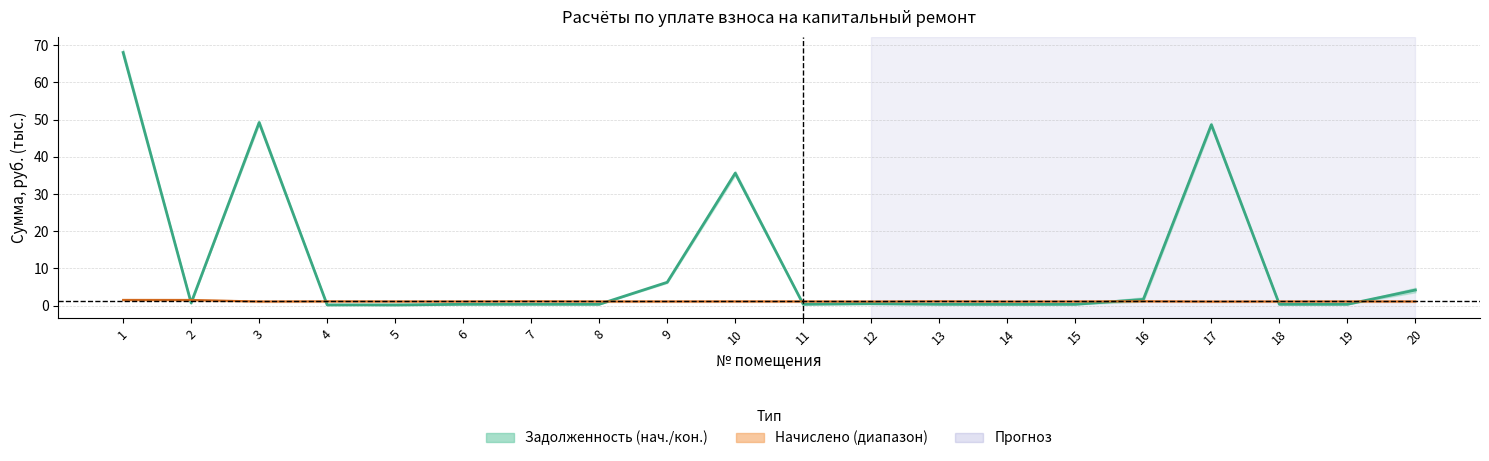

Reading right to left, what are all the values shown in this chart?

среднее задолженностей: 20=4.2	19=0.4	18=0.4	17=48.6	16=1.7	15=0.3	14=0.3	13=0.4	12=0.5	11=0.4	10=35.6	9=6.3	8=0.4	7=0.4	6=0.4	5=0.2	4=0.2	3=49.2	2=0.7	1=68.0
начислено: 20=1.1	19=1.1	18=1.1	17=1.1	16=1.2	15=1.1	14=1.1	13=1.2	12=1.1	11=1.1	10=1.1	9=1.1	8=1.1	7=1.2	6=1.1	5=1.1	4=1.1	3=1.1	2=1.5	1=1.5